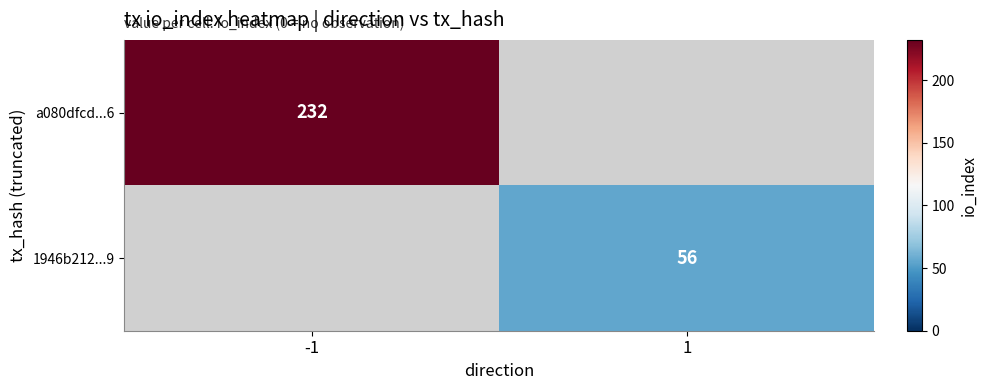

The a080dfcd...6 series shows 405.1 at -1. True or false?

False